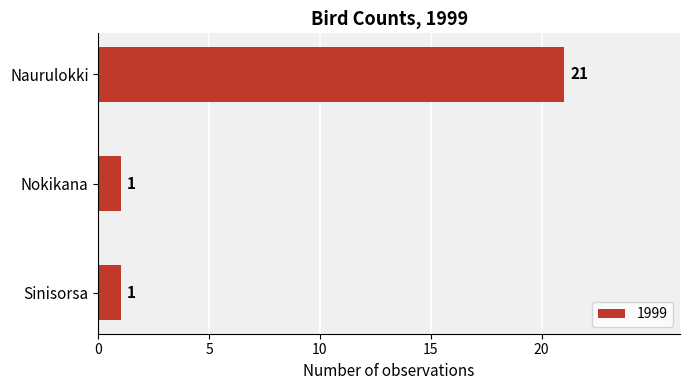

What is the difference between the maximum and minimum values?

20